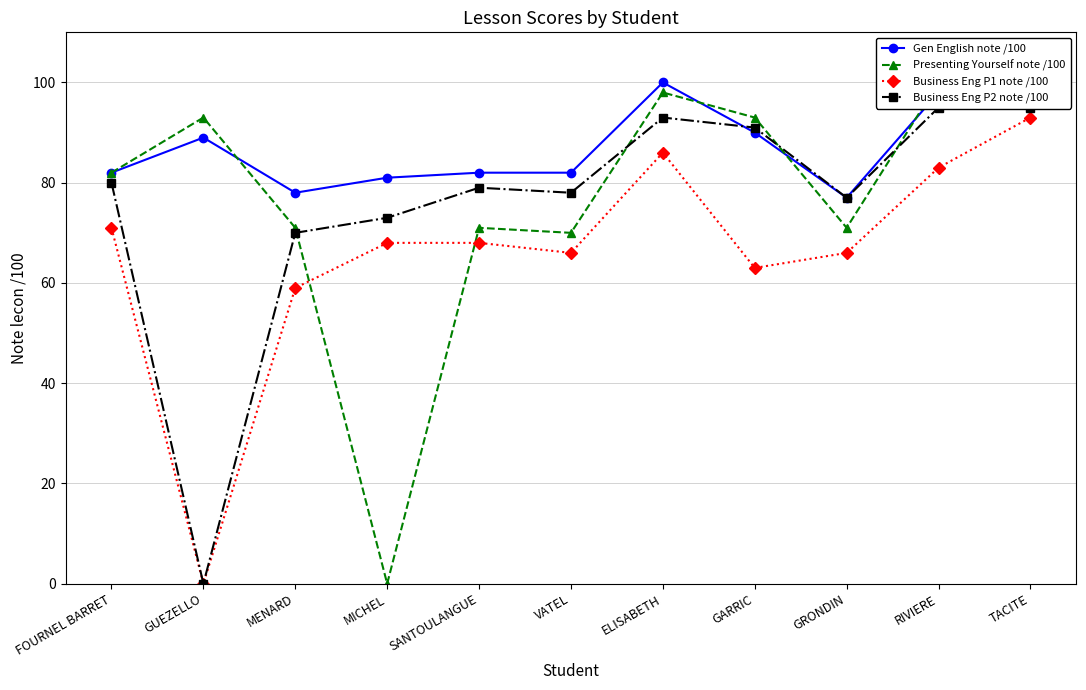

Reading left to right, transcribe all the data shown in this chart.

Gen English note /100: FOURNEL BARRET=82	GUEZELLO=89	MENARD=78	MICHEL=81	SANTOULANGUE=82	VATEL=82	ELISABETH=100	GARRIC=90	GRONDIN=77	RIVIERE=98	TACITE=98
Presenting Yourself note /100: FOURNEL BARRET=82	GUEZELLO=93	MENARD=71	MICHEL=0	SANTOULANGUE=71	VATEL=70	ELISABETH=98	GARRIC=93	GRONDIN=71	RIVIERE=100	TACITE=99
Business Eng P1 note /100: FOURNEL BARRET=71	GUEZELLO=0	MENARD=59	MICHEL=68	SANTOULANGUE=68	VATEL=66	ELISABETH=86	GARRIC=63	GRONDIN=66	RIVIERE=83	TACITE=93
Business Eng P2 note /100: FOURNEL BARRET=80	GUEZELLO=0	MENARD=70	MICHEL=73	SANTOULANGUE=79	VATEL=78	ELISABETH=93	GARRIC=91	GRONDIN=77	RIVIERE=95	TACITE=95